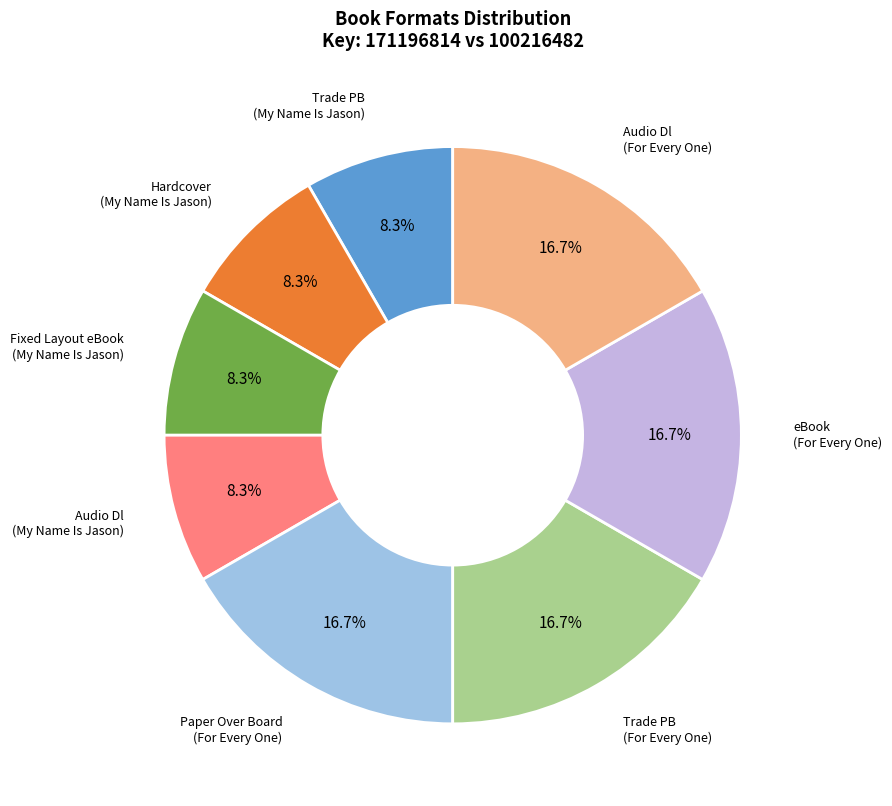

Is there any slice that represents more than half of the pie?

No